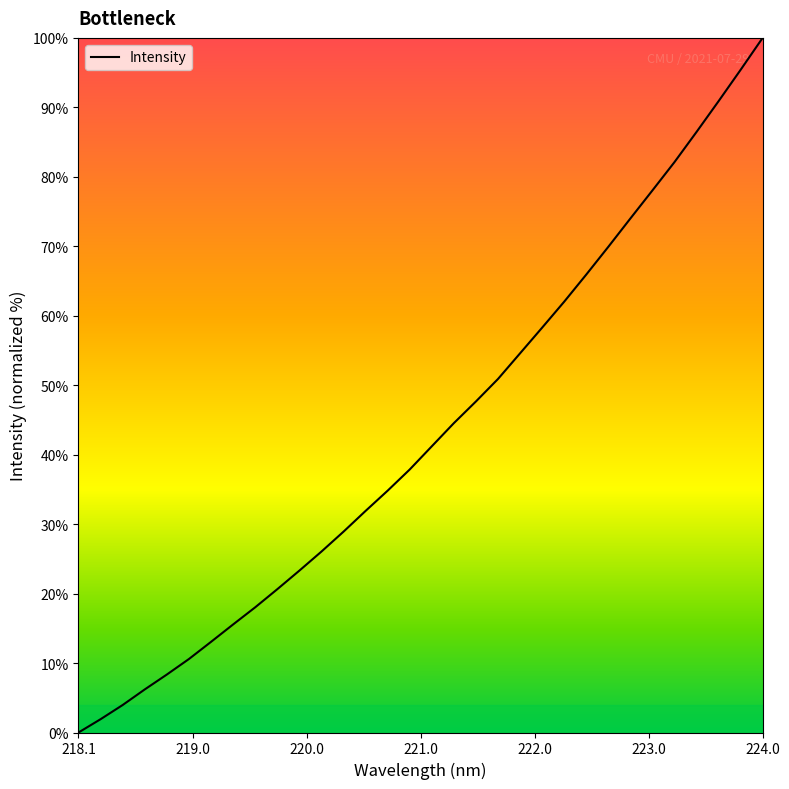

True or false: there are more than 1 points higher than both neighbors.

False